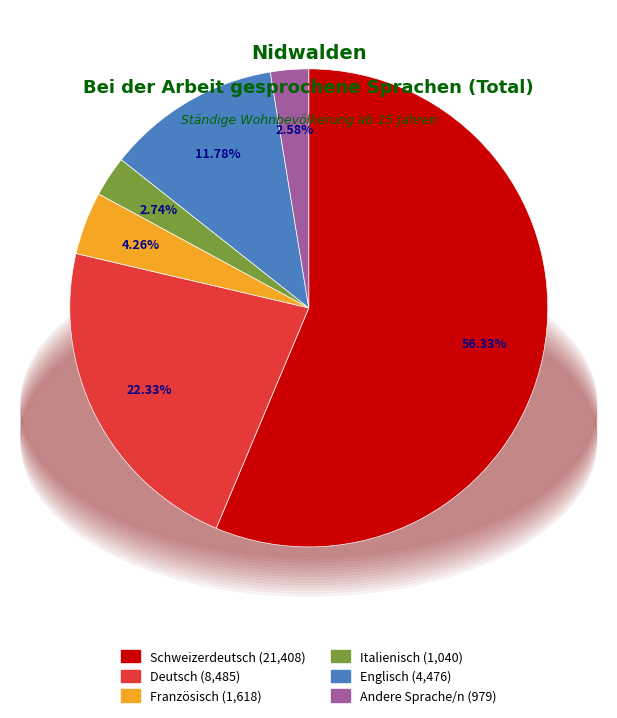

What is the majority slice?

Schweizerdeutsch